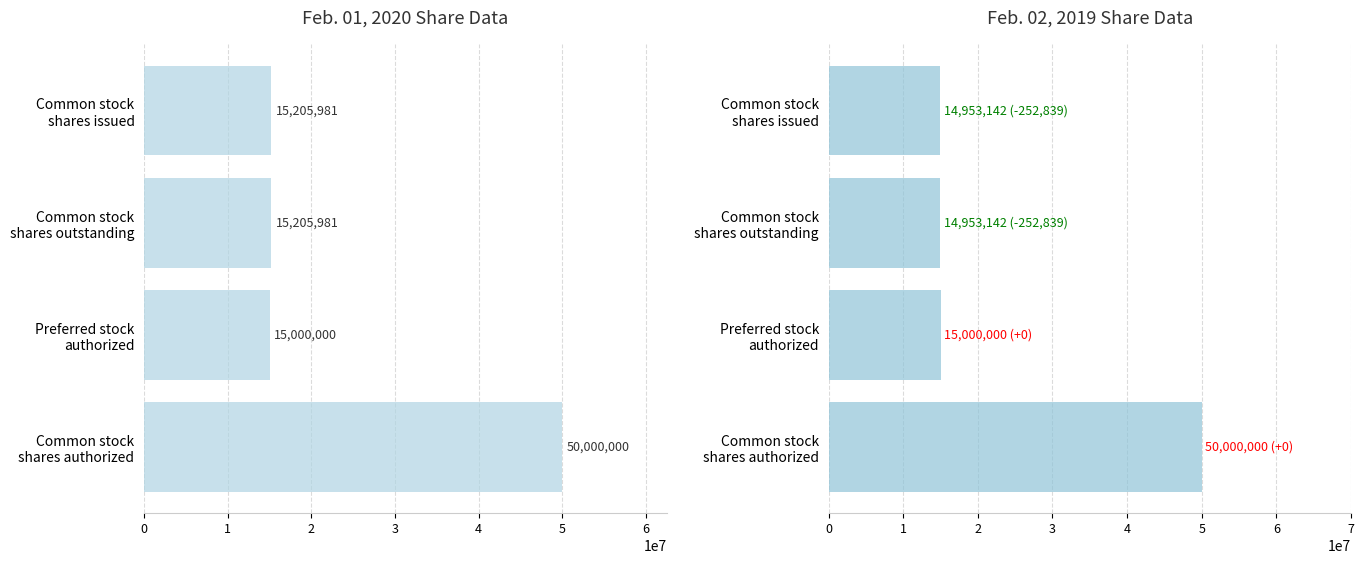

Rank the categories by Feb. 02, 2019 value from highest to lowest.

3, 2, 0, 1